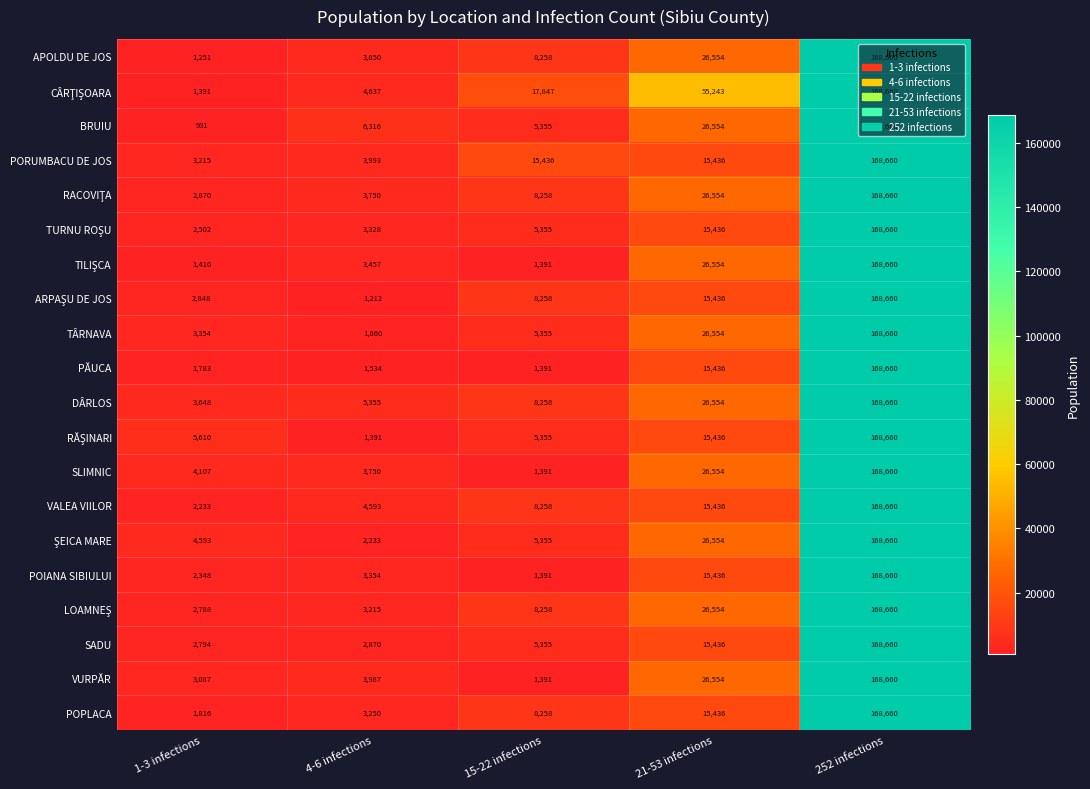

What is the sum of all PĂUCA values?

188804